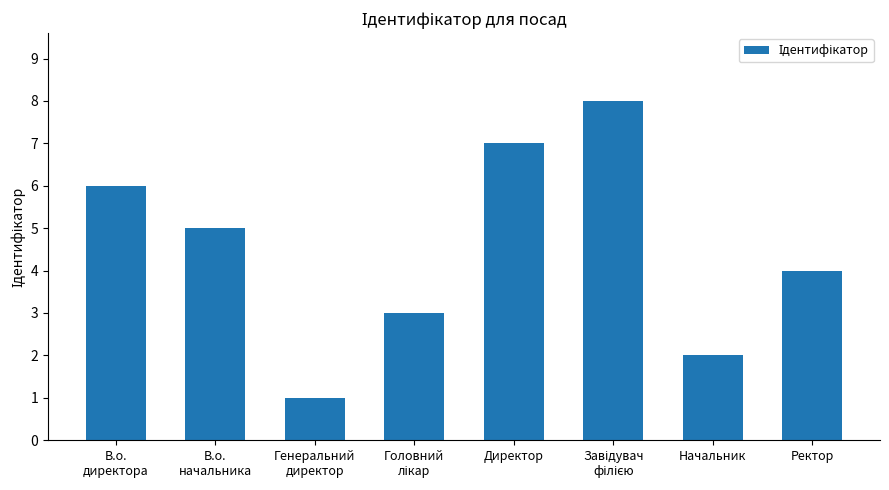

What is the difference between the maximum and minimum values?

7